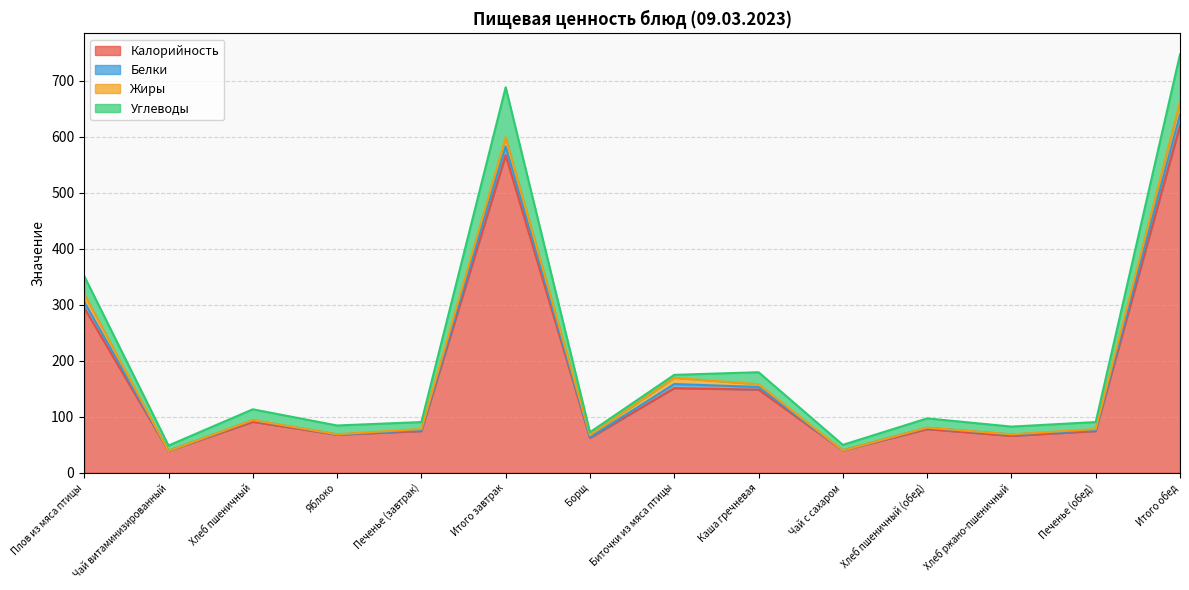

What is the total value across all series at Хлеб ржано-пшеничный?

82.5